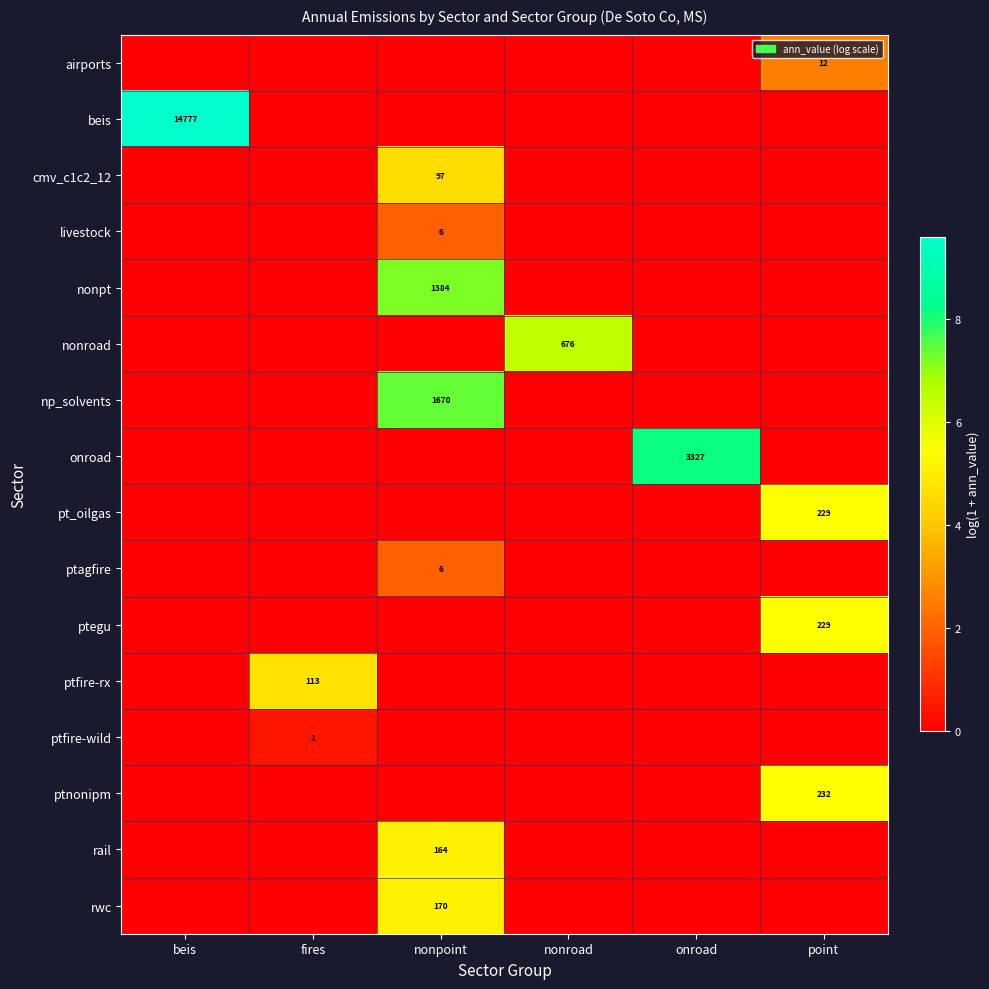

True or false: rwc has a value of 223 at nonpoint.

False